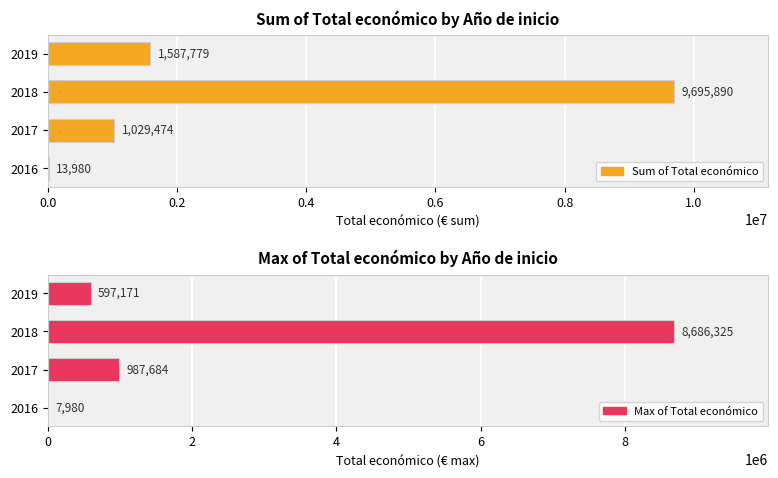

Are the bars grouped side by side (vs. stacked)?

Yes